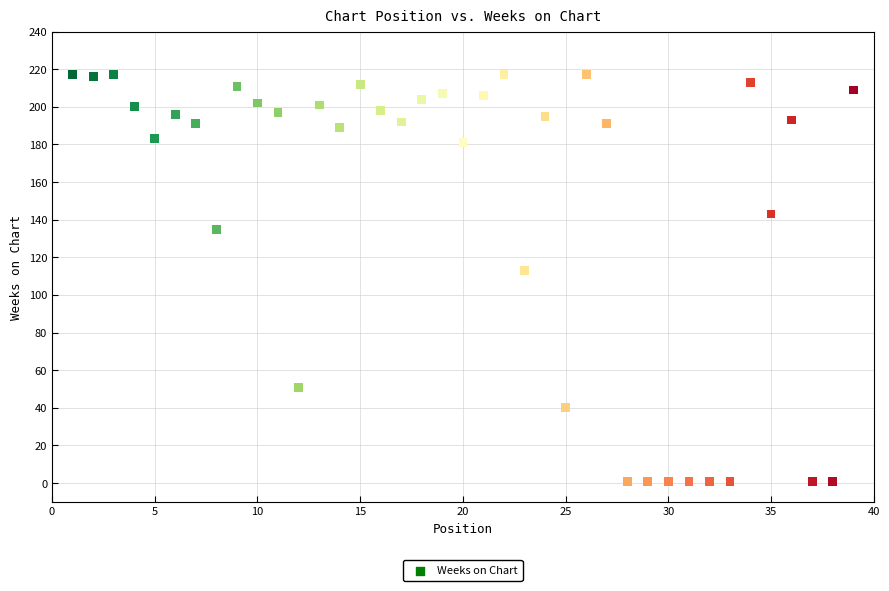

What is the range of Y values (max minus min)?

216